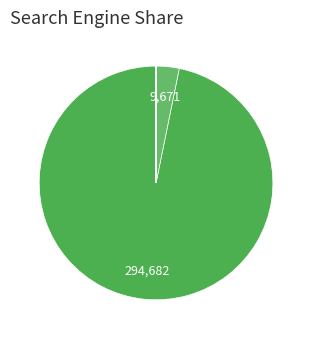

Is there a majority slice in this chart?

Yes